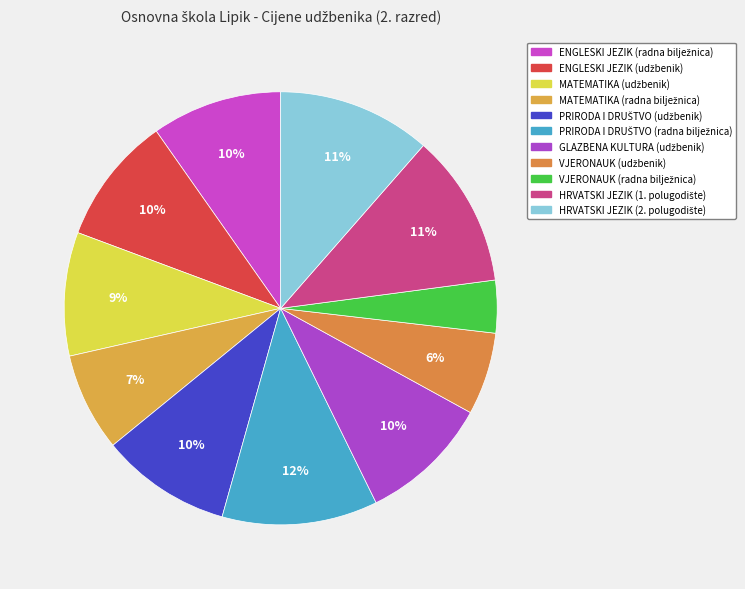

To the nearest percent, what is the difference between the VJERONAUK (radna bilježnica) and GLAZBENA KULTURA (udžbenik) slice percentages?

6%